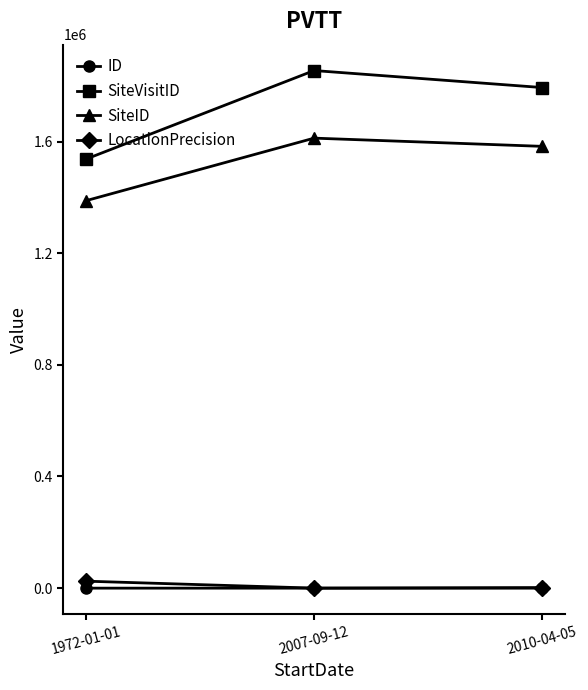

Which series has the largest range (max minus min)?

SiteVisitID